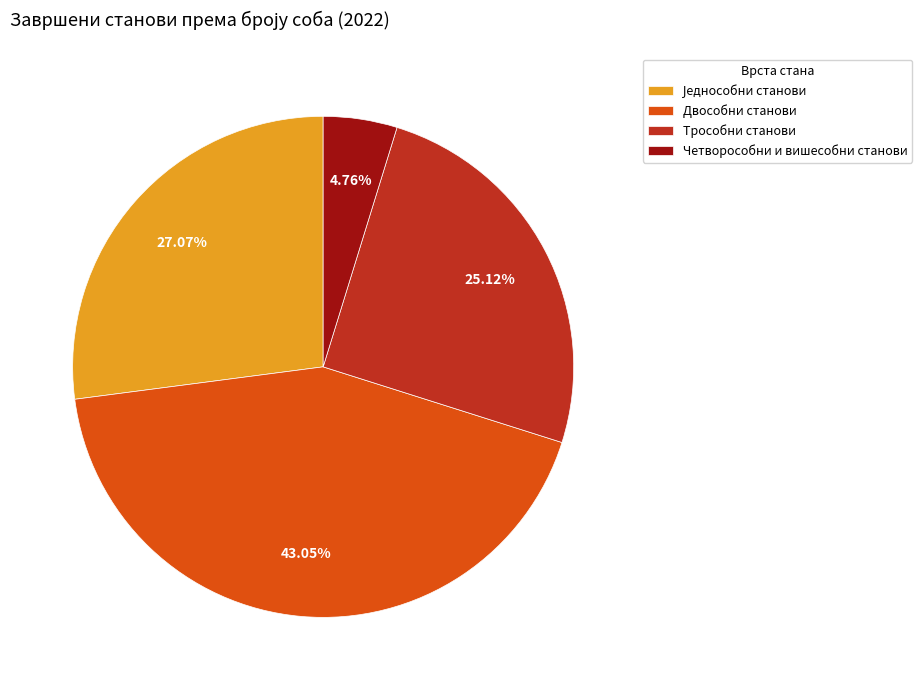

Which slice is the smallest?

Четворособни и вишесобни станови